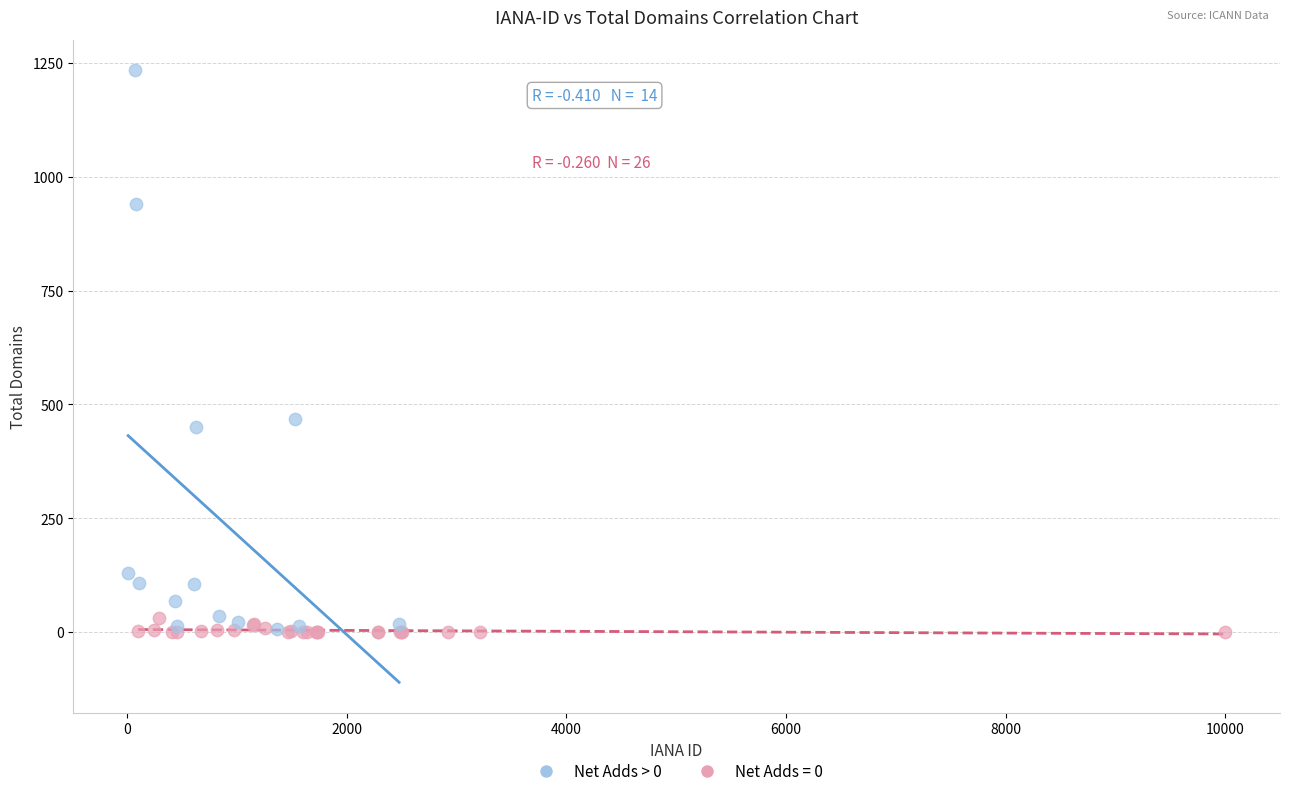

Which series has the widest spread of Y values?

Net Adds > 0